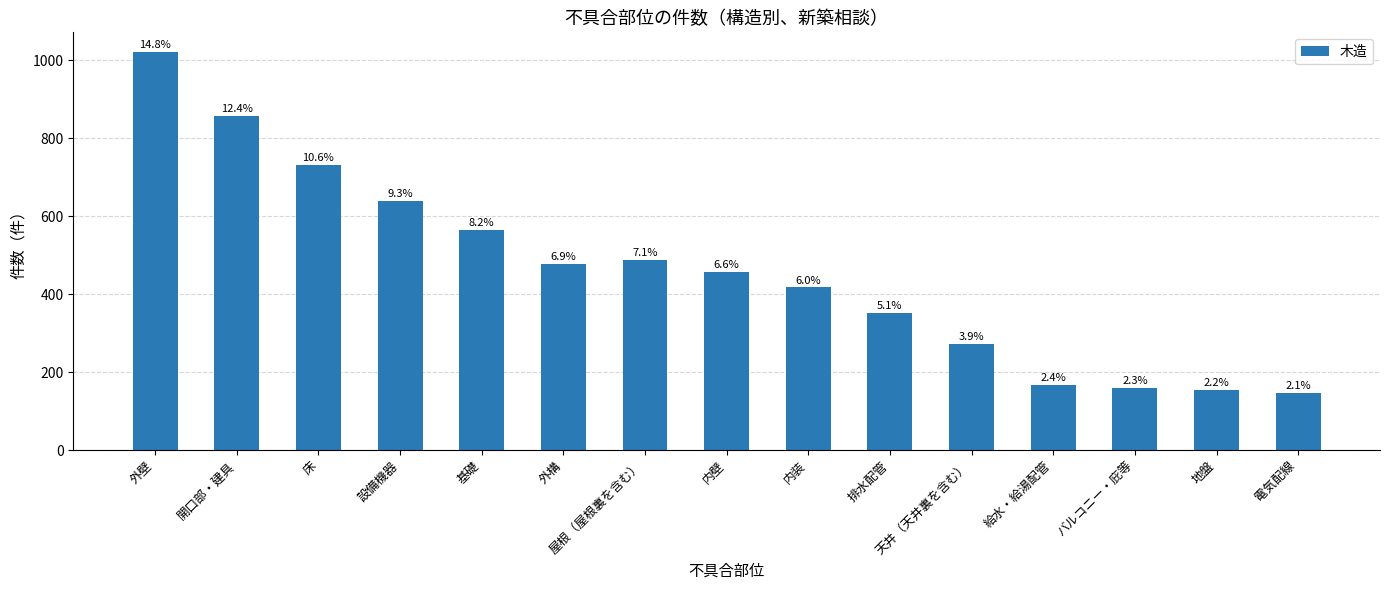

The chart shows a value of 271 at 天井（天井裏を含む）. True or false?

True